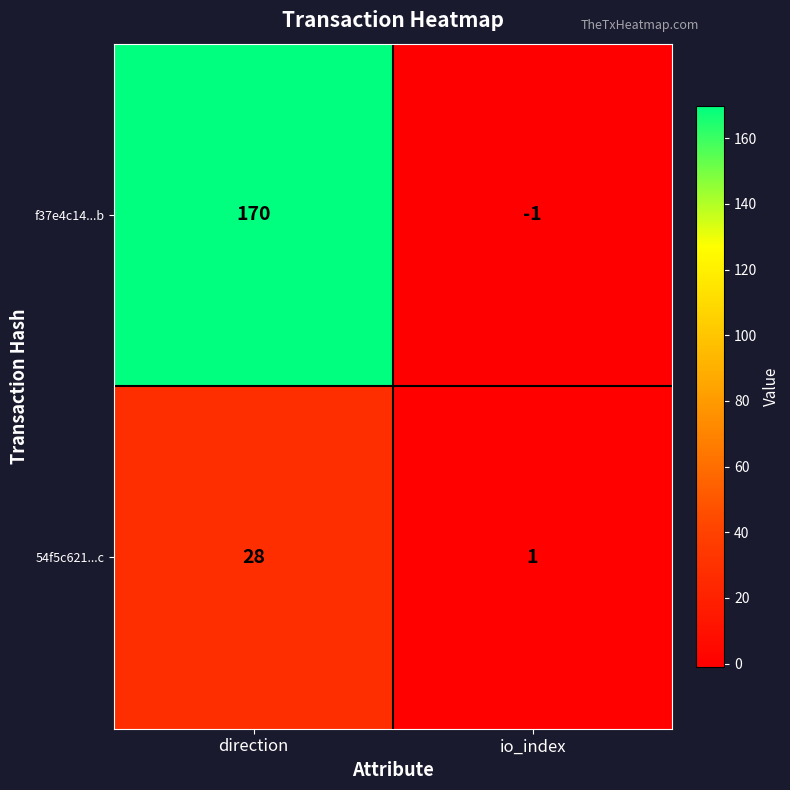

What is the greatest value displayed?

170